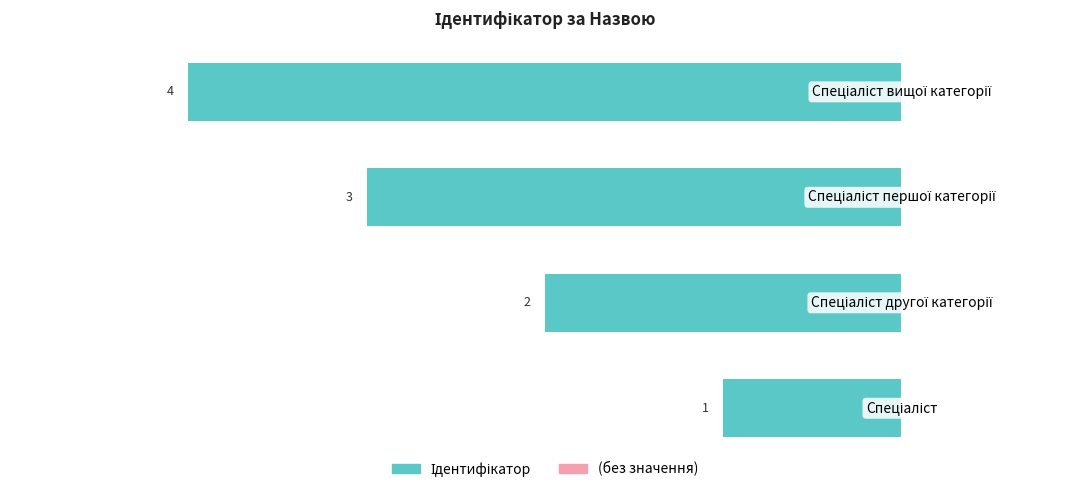

How many bars are there in total?

4